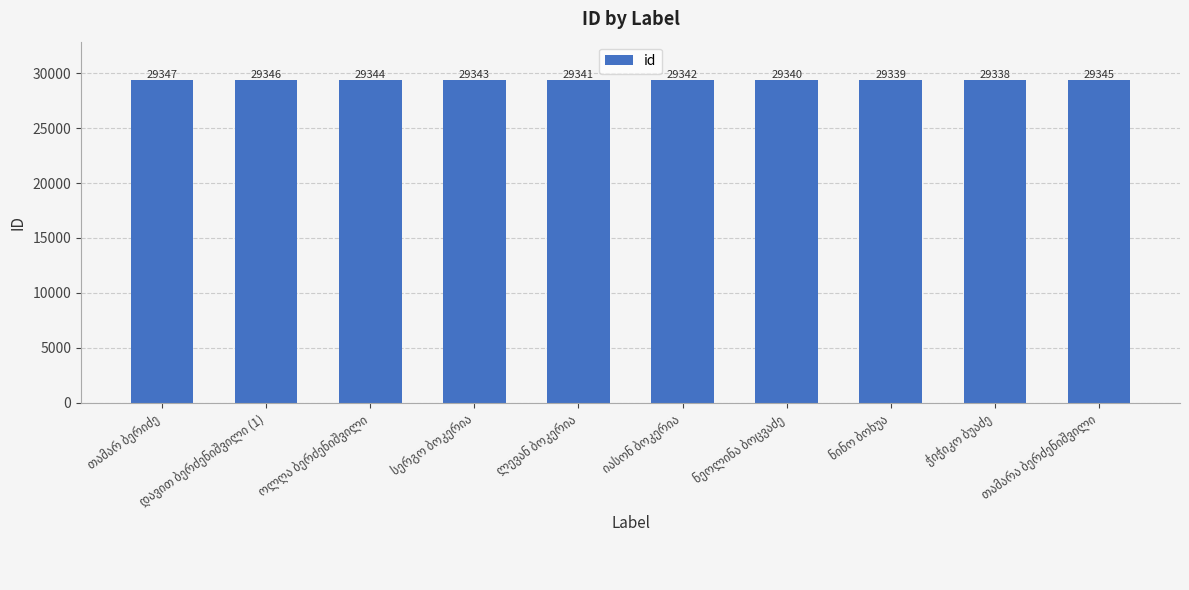

What is the minimum value shown in the chart?

29338